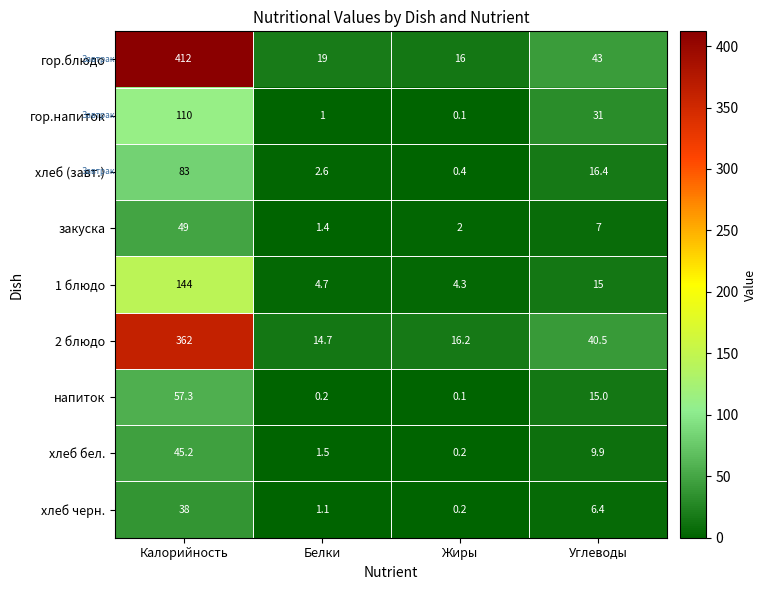

Is it true that хлеб бел. equals 4.5 at Углеводы?

False